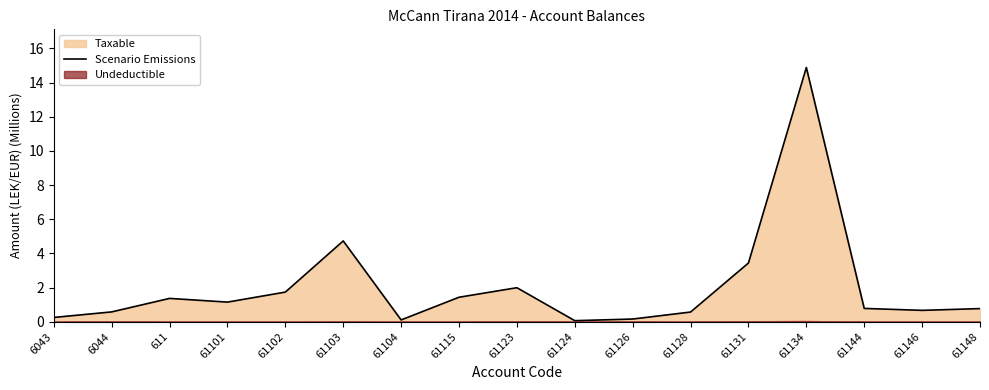

Is it true that the value at 61131 is 3.4?

True